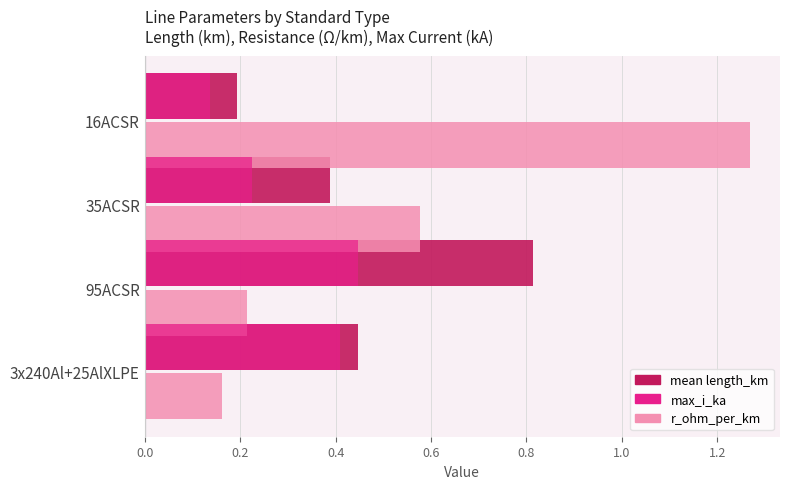

Which series has the widest spread of values?

r_ohm_per_km